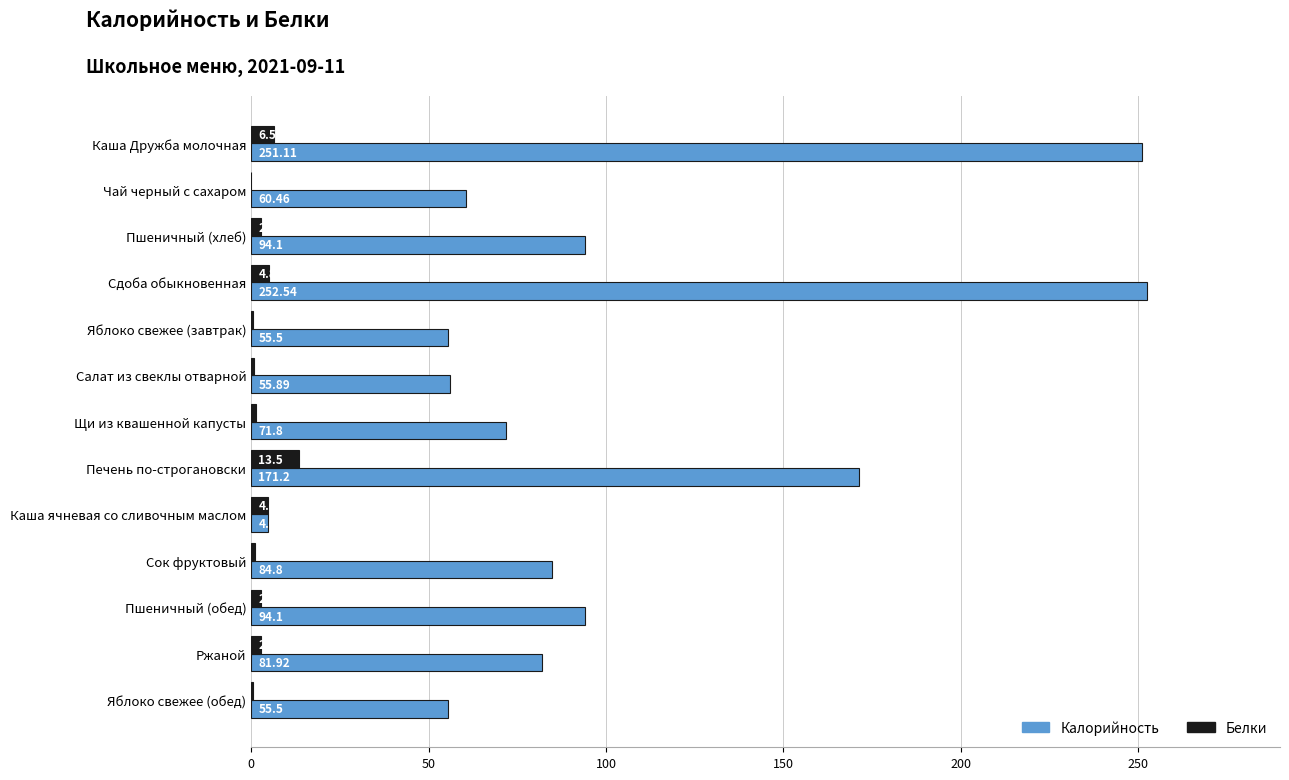

What is the sum of the Калорийность values at Ржаной and Пшеничный (обед)?

176.0